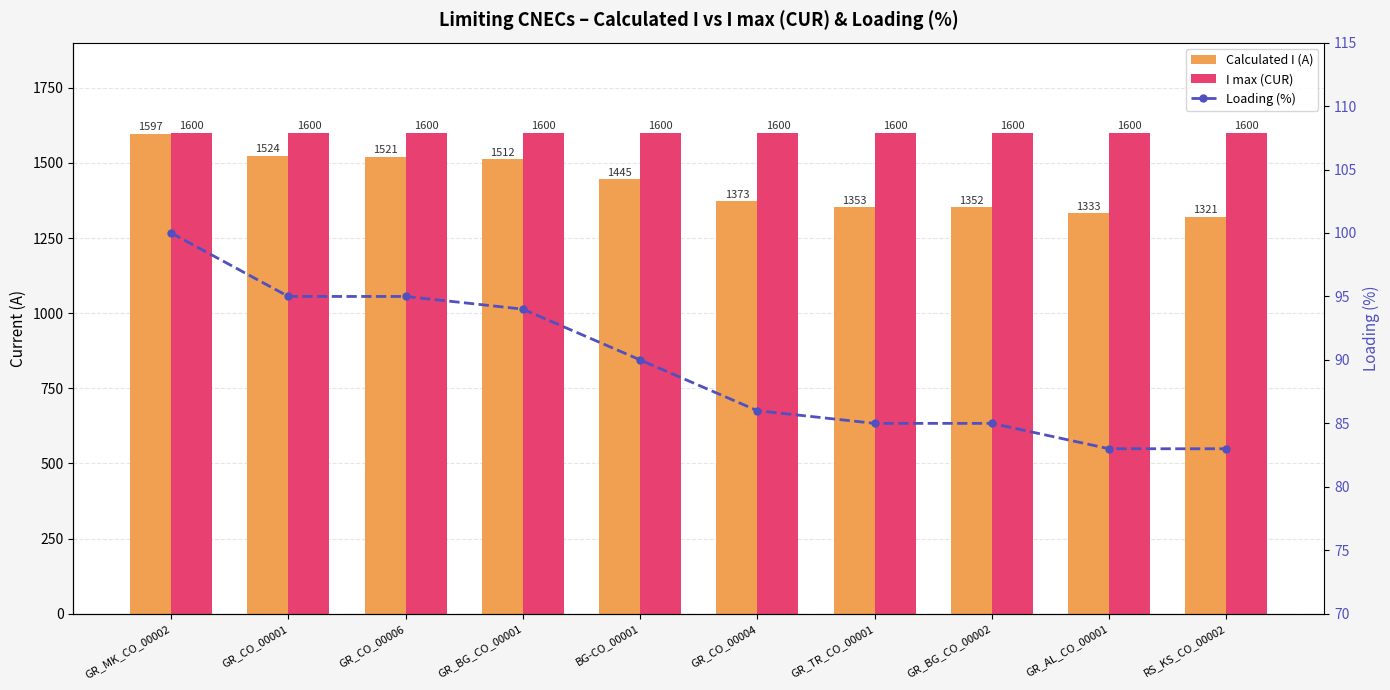

What is the label of the 8th bar from the right?

GR_CO_00006